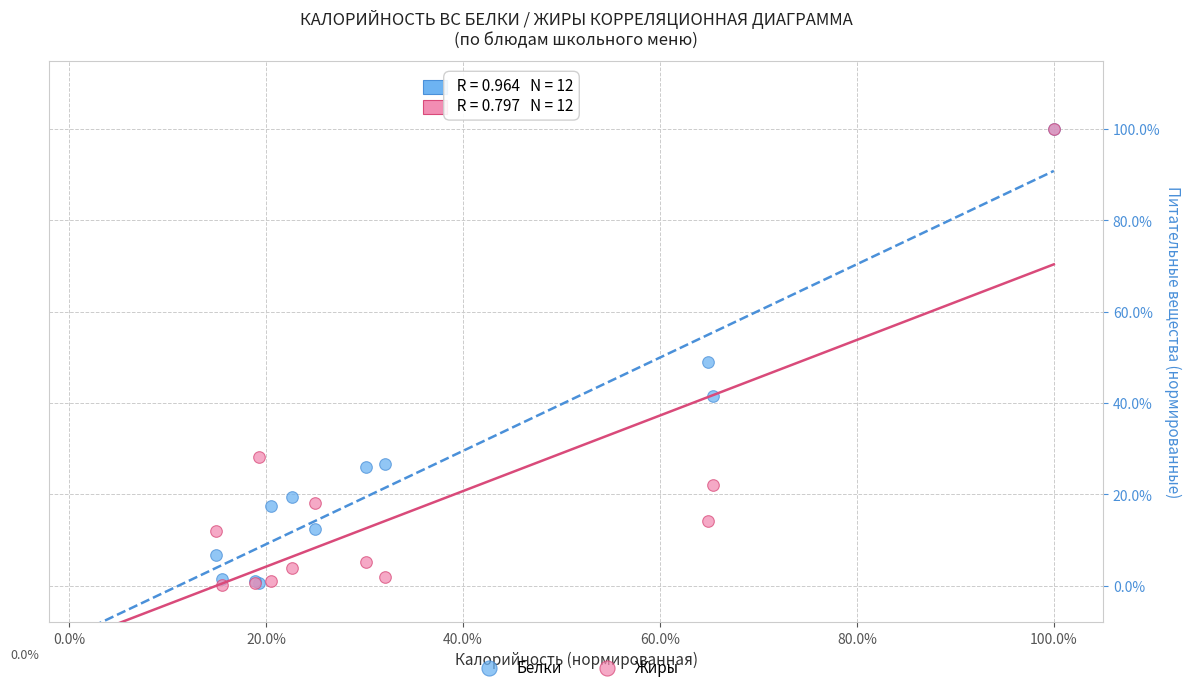

What are all the series names shown in the legend?

Белки, Жиры